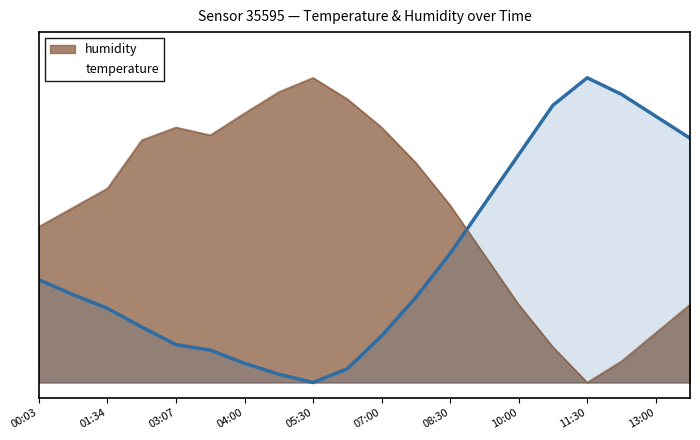

The value at 07:00 is 0.2. True or false?

True